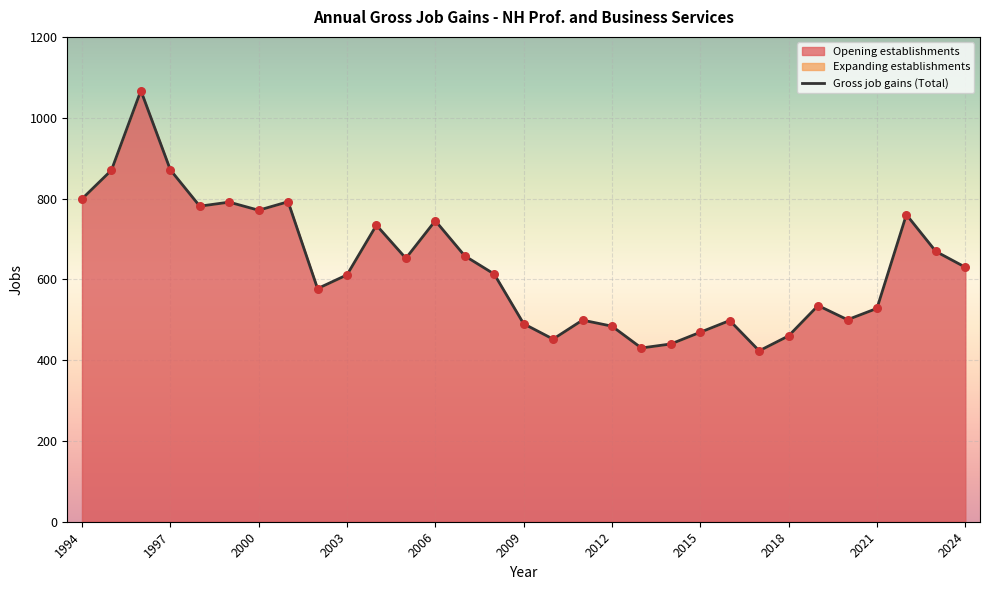

Between 28 and 17, which is larger?

28